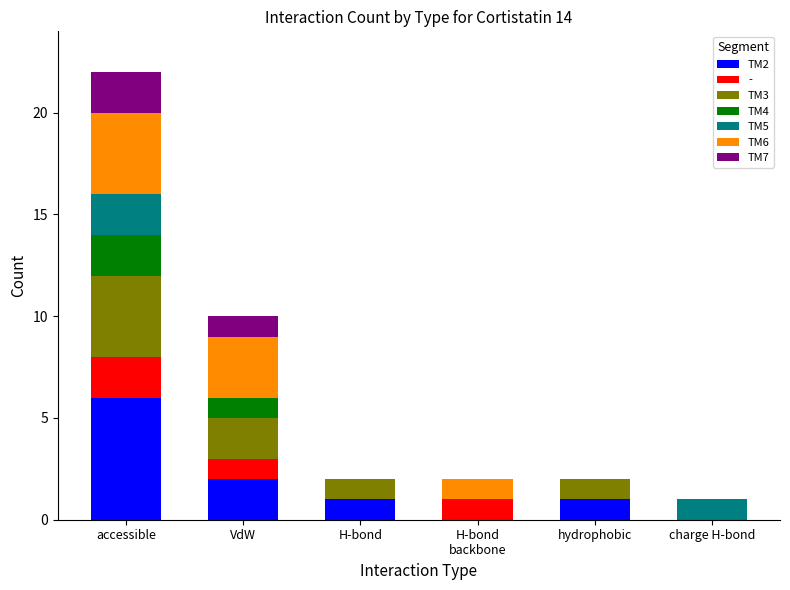

What are all the series names shown in the legend?

TM2, -, TM3, TM4, TM5, TM6, TM7